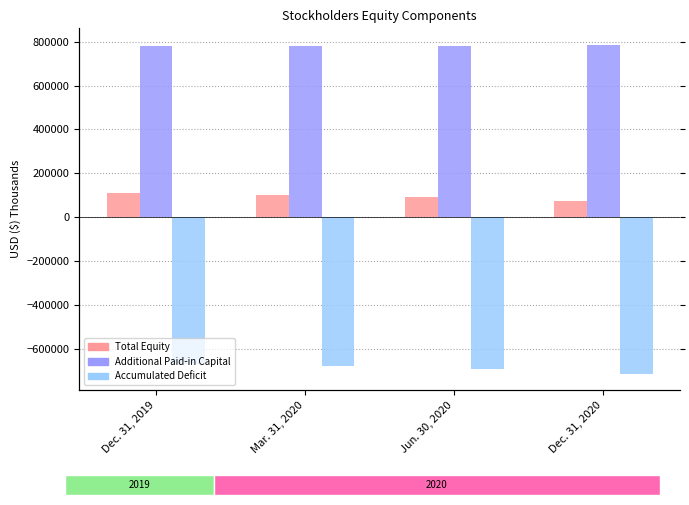

What is the label of the 3rd bar from the right?

Mar. 31, 2020